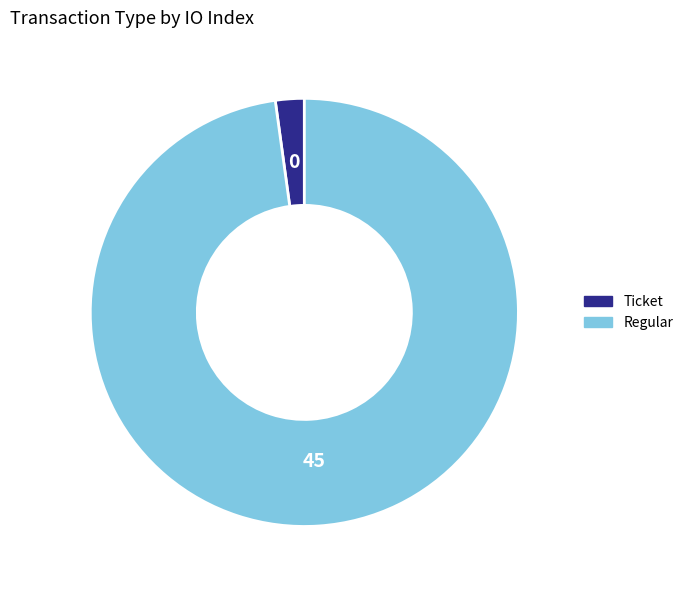

Is there a majority slice in this chart?

Yes